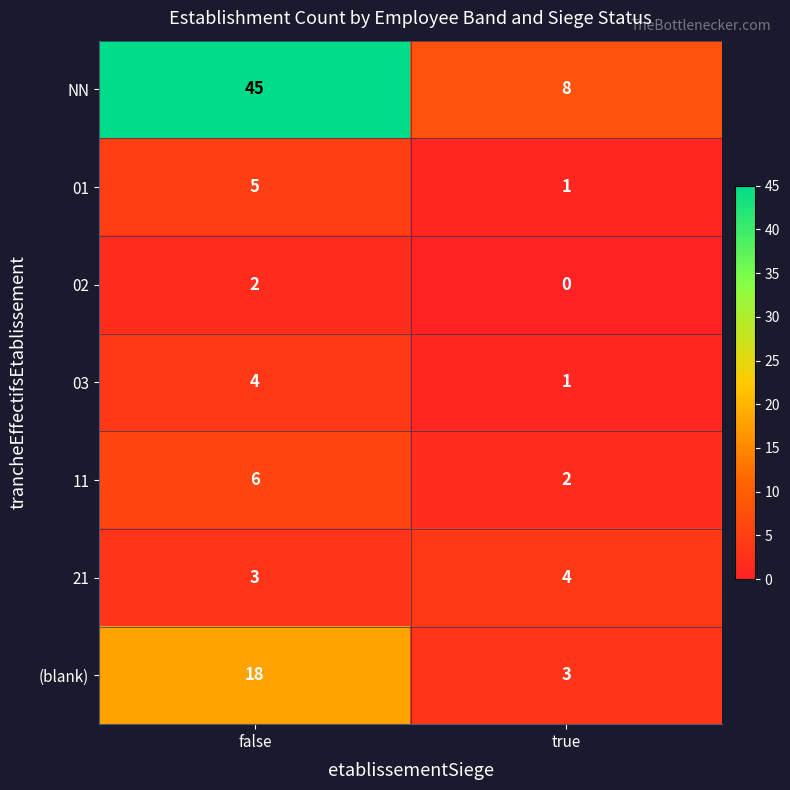

What is the maximum value for (blank)?

18